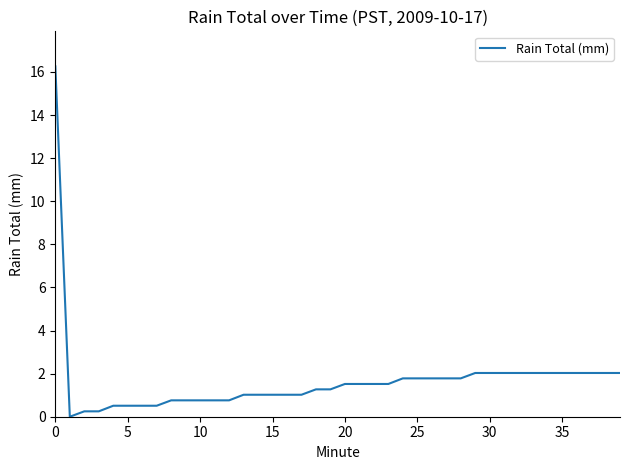

What is the maximum value shown in the chart?

16.3